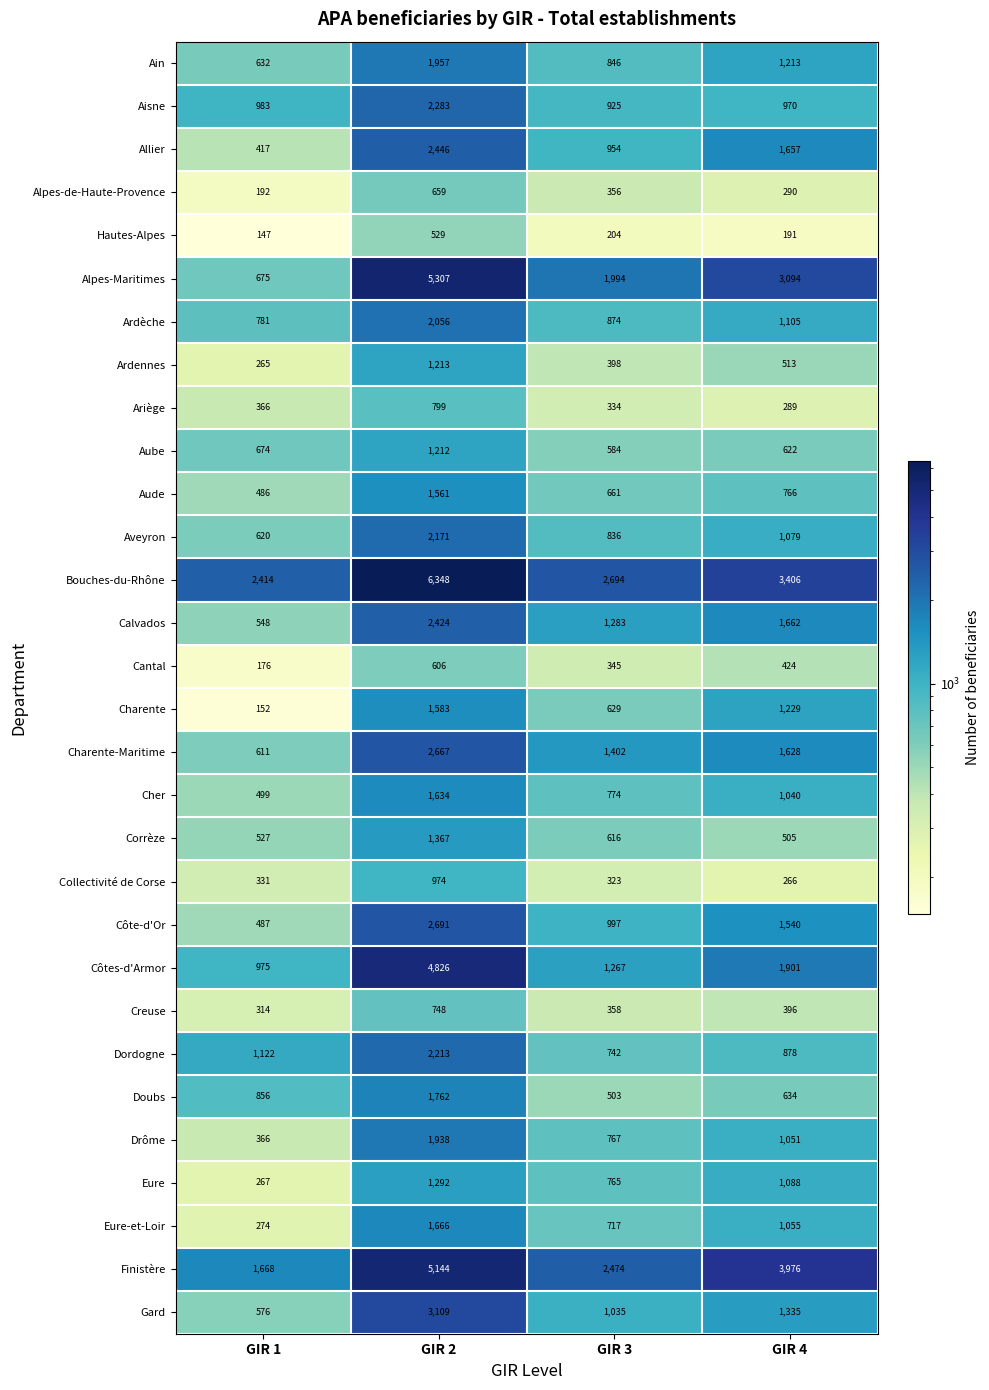

Which series changed the most between GIR 2 and GIR 3?

Bouches-du-Rhône